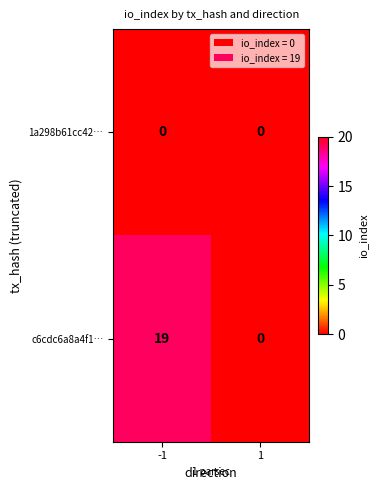

The 1a298b61cc42… series shows 0 at -1. True or false?

True